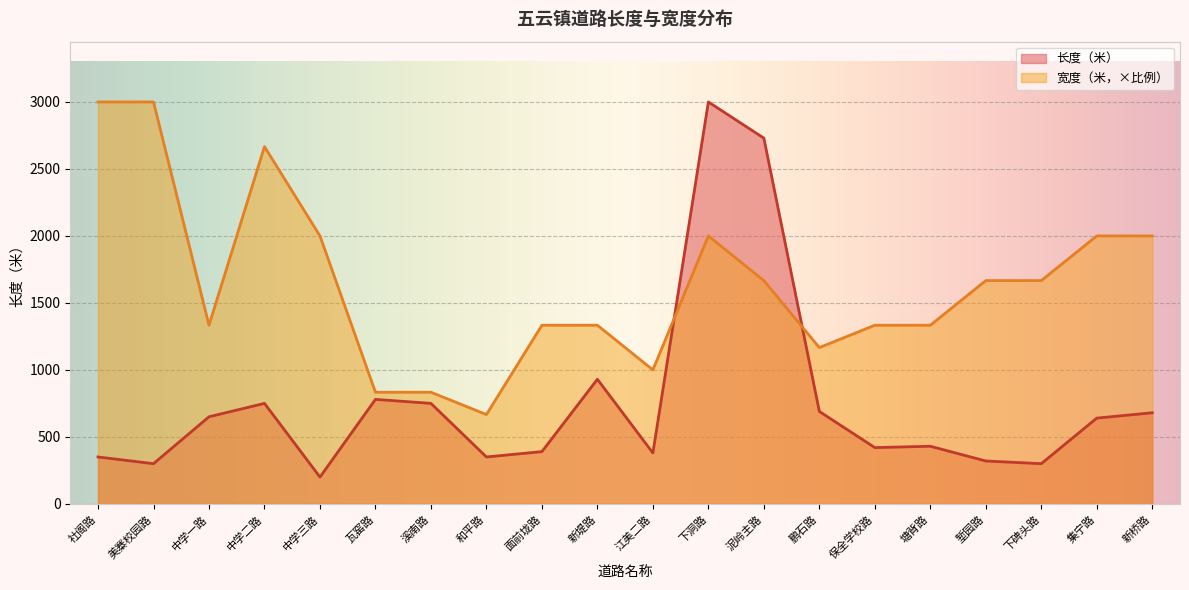

What is the label of the 18th point from the right?

中学一路